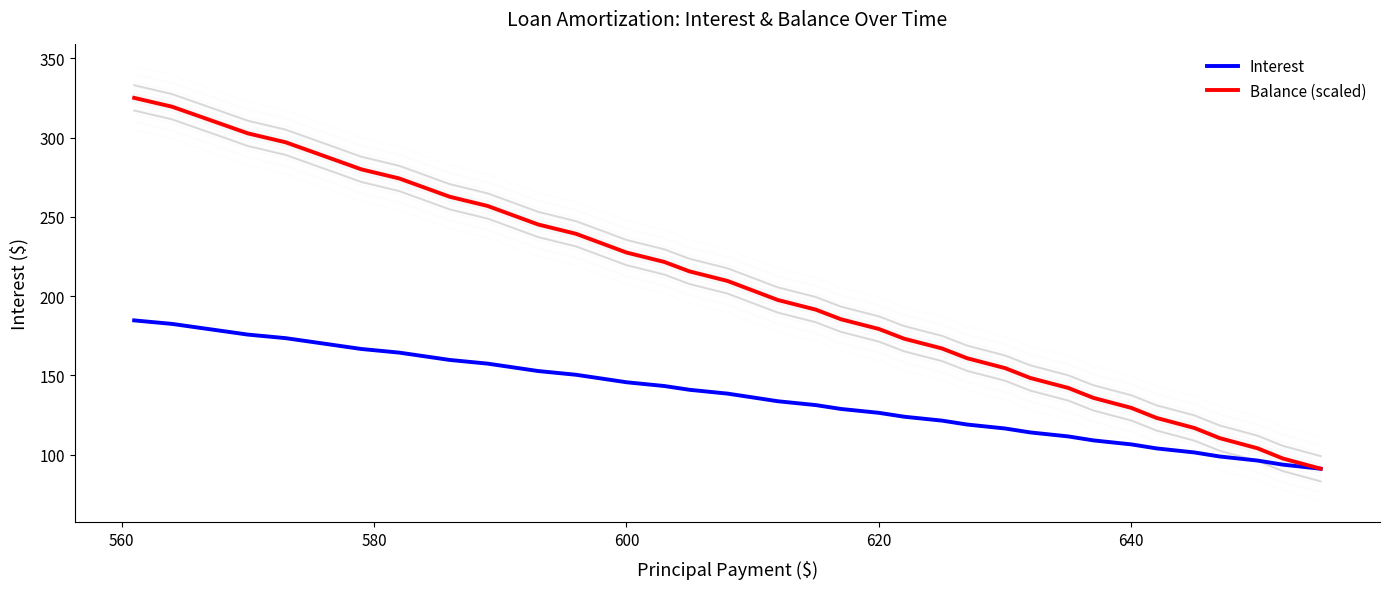

Reading left to right, what are all the values shown in this chart?

Interest: 184.7	182.5	180.2	178.0	175.8	173.5	171.2	168.9	166.7	164.4	162.1	159.8	157.4	155.1	152.8	150.4	148.1	145.7	143.3	140.9	138.5	136.1	133.7	131.3	128.9	126.4	124.0	121.5	119.0	116.5	114.1	111.5	109.0	106.5	104.0	101.4	98.9	96.3	93.8	91.2
Balance (scaled): 325.0	319.4	313.8	308.2	302.6	297.0	291.3	285.6	279.9	274.2	268.4	262.6	256.8	251.0	245.2	239.3	233.4	227.5	221.5	215.6	209.6	203.6	197.5	191.5	185.4	179.3	173.2	167.0	160.8	154.6	148.4	142.1	135.8	129.5	123.2	116.8	110.5	104.1	97.6	91.2